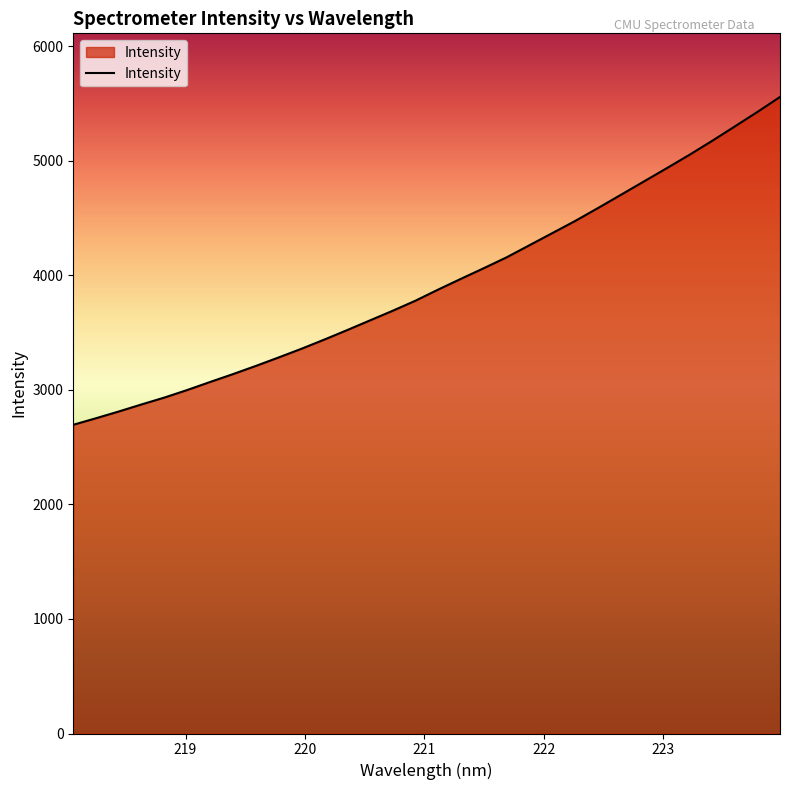

What is the difference between the maximum and minimum values?

2862.4